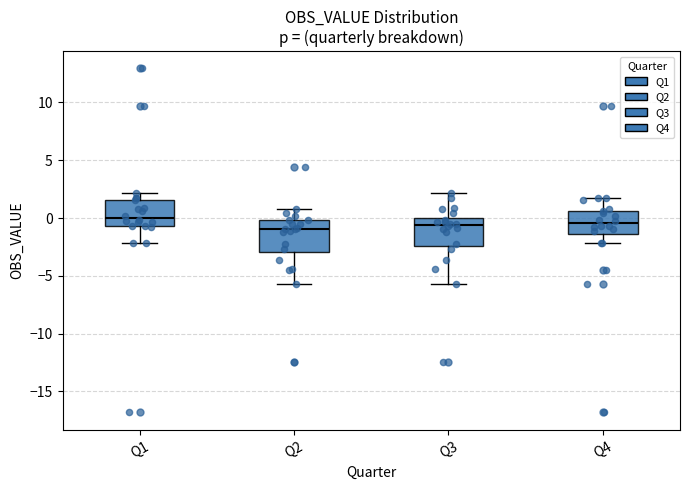

Reading left to right, read every box against the y-axis: the position of its median line, the range the box covers, and the ends of its whiskers. The values are not printed on the chart, so give them approximately, as read against the axis.

Q1: median 0.0, box -0.5 to 1.5, whiskers -2.0 to 2.0
Q2: median -1.0, box -3.0 to 0.0, whiskers -5.5 to 1.0
Q3: median -0.5, box -2.5 to 0.0, whiskers -5.5 to 2.0
Q4: median -0.5, box -1.5 to 0.5, whiskers -2.0 to 2.0